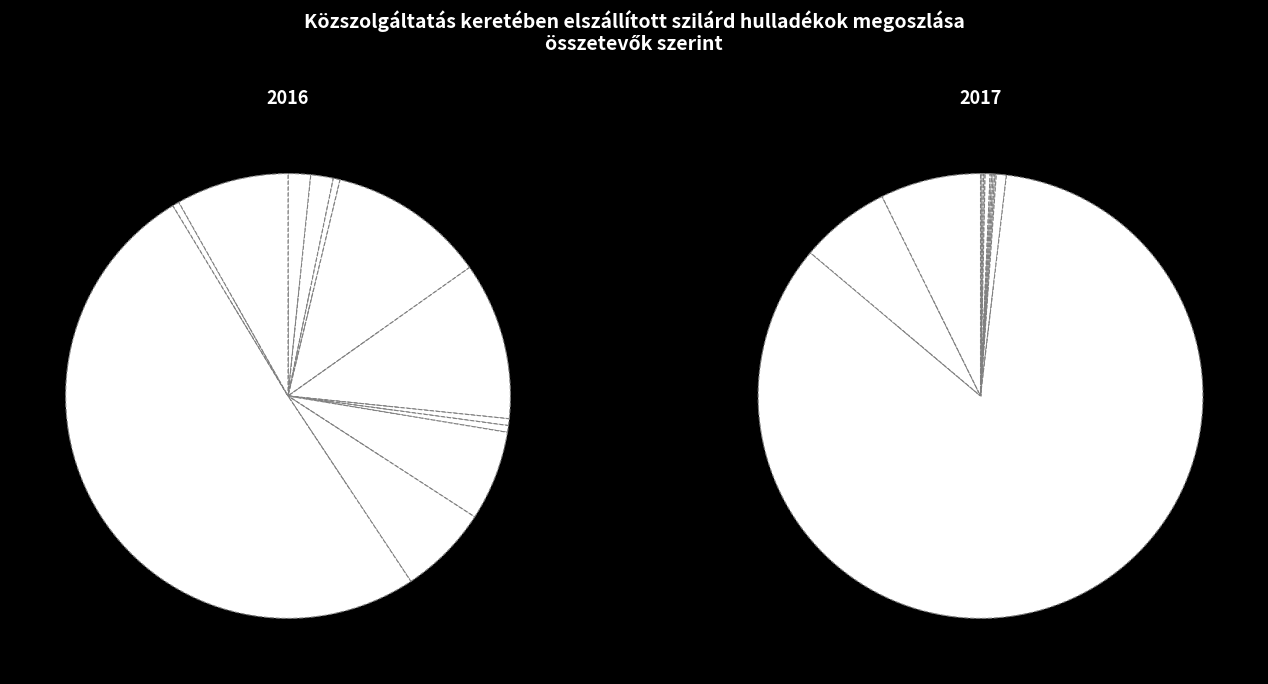

To the nearest percent, what percentage of the pie is 2016-01?

2%